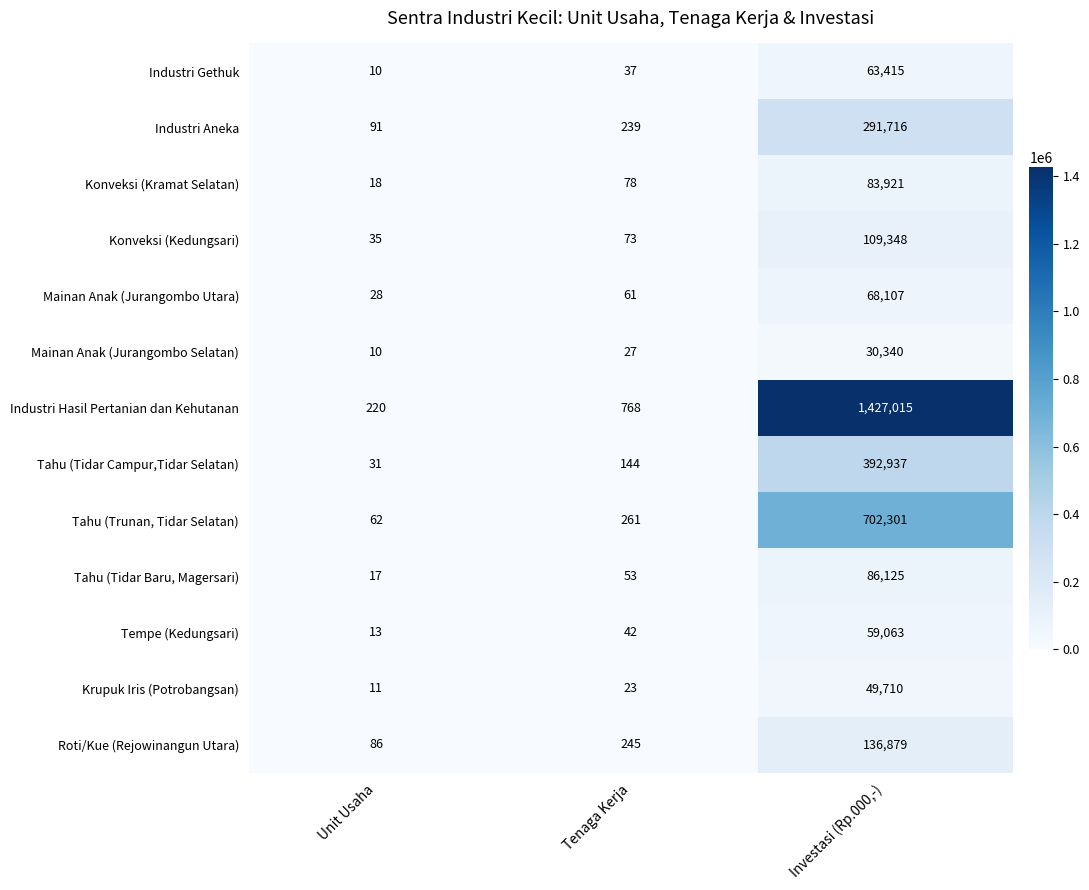

The Konveksi (Kramat Selatan) series shows 18 at Unit Usaha. True or false?

True